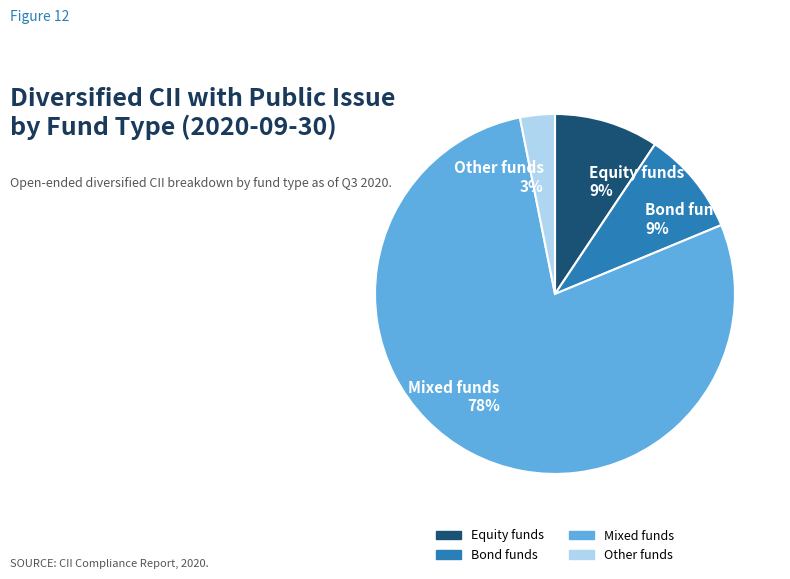

Combined, do Bond funds 9% and Mixed funds 78% account for over 50%?

Yes